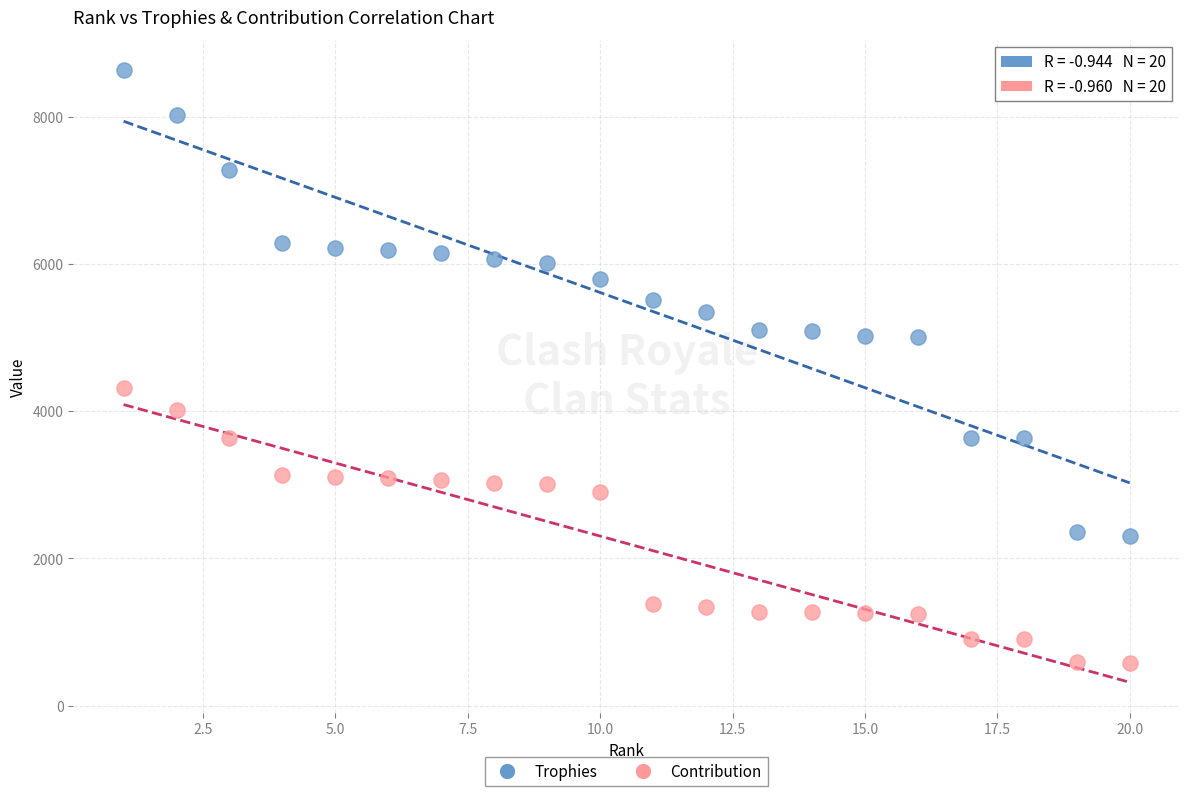

Which series reaches the maximum Y coordinate?

Trophies